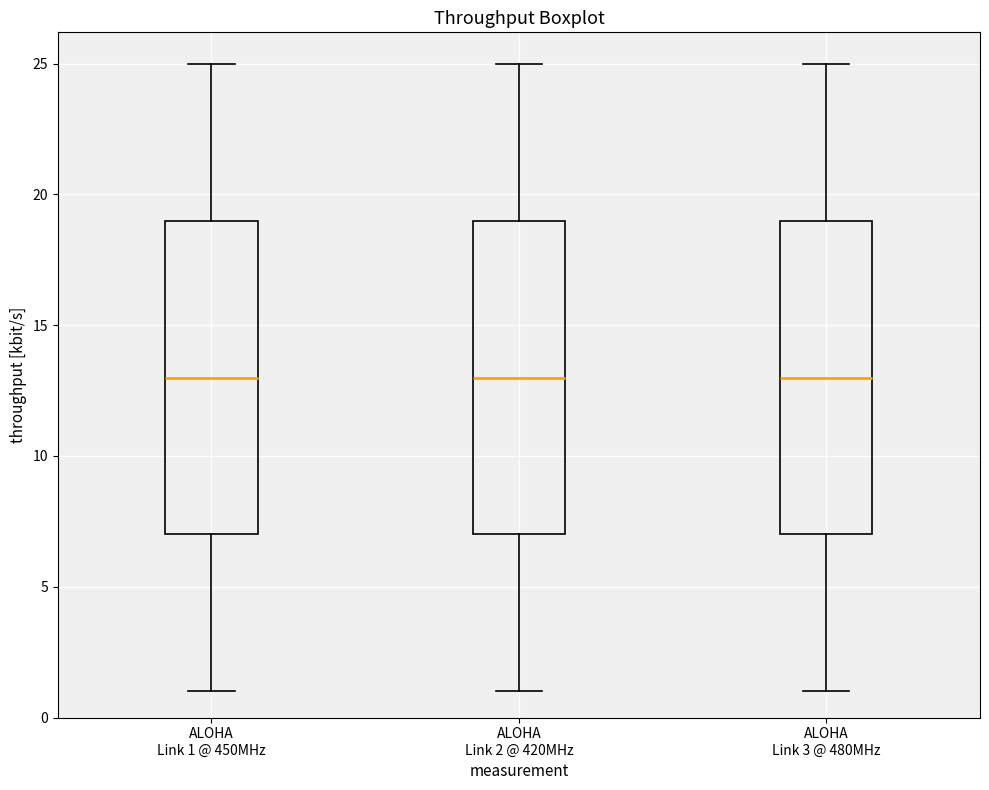

Where is the upper edge of the box for ALOHA Link 2 @ 420MHz on the y-axis? The values are not printed on the chart, so give them approximately, as read against the axis.

19